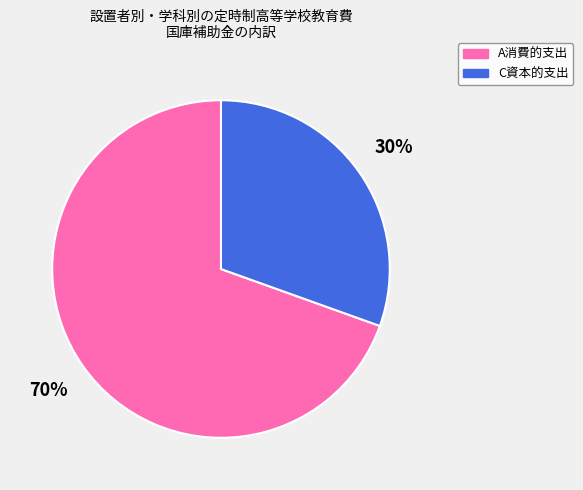

To the nearest percent, what is the average slice percentage?

50%